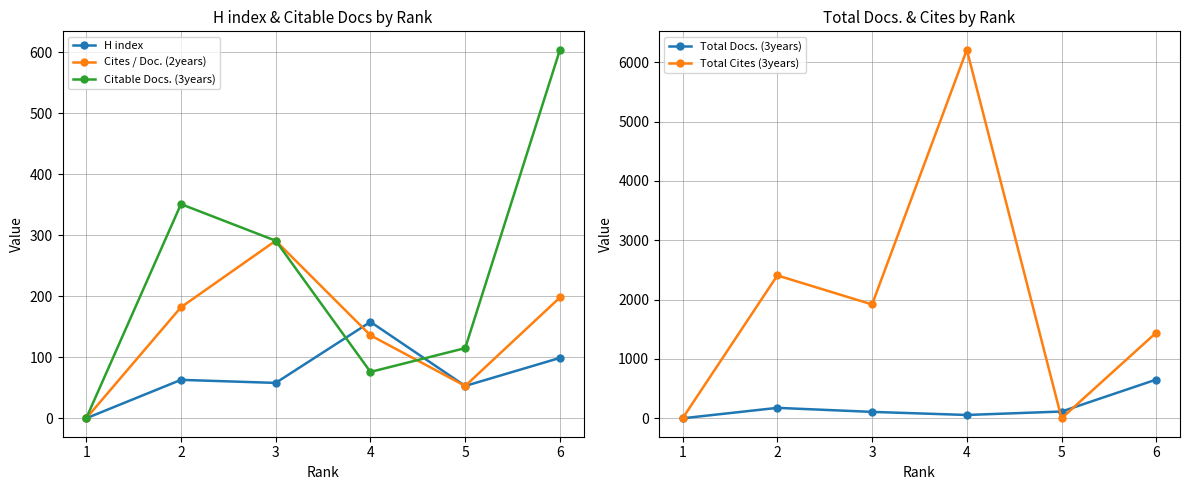

After their last crossing, which series has the higher values: Cites / Doc. (2years) or Total Docs. (3years)?

Total Docs. (3years)